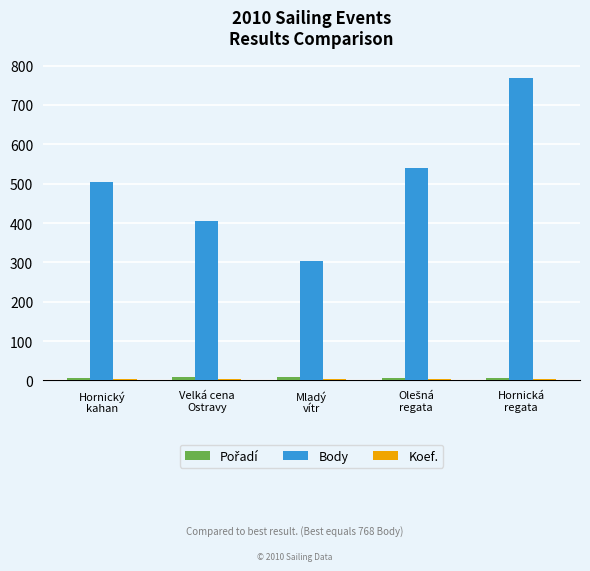

At which label does Body reach its peak?

Hornická
regata